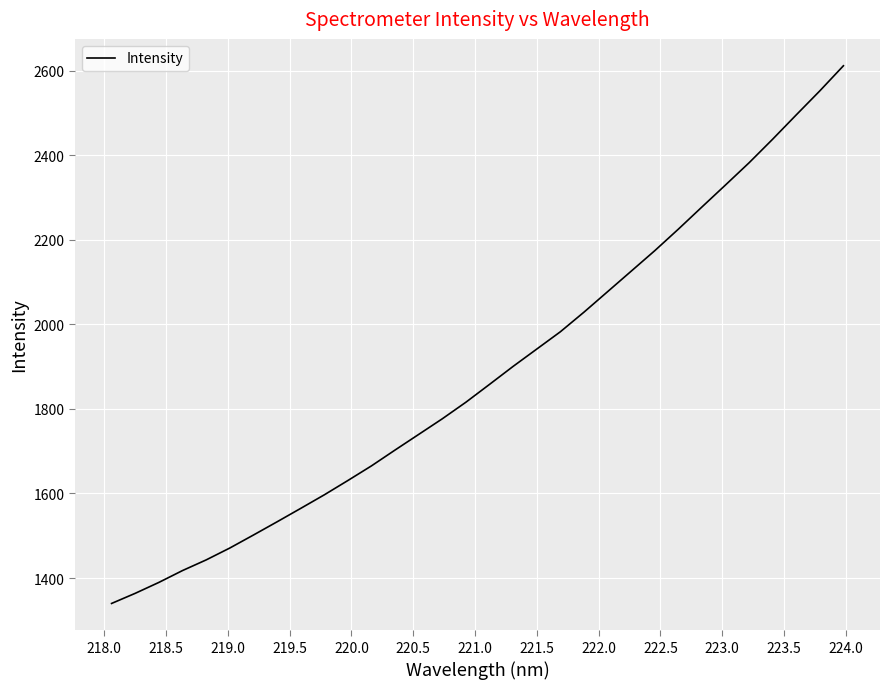

What is the maximum value shown in the chart?

2611.8